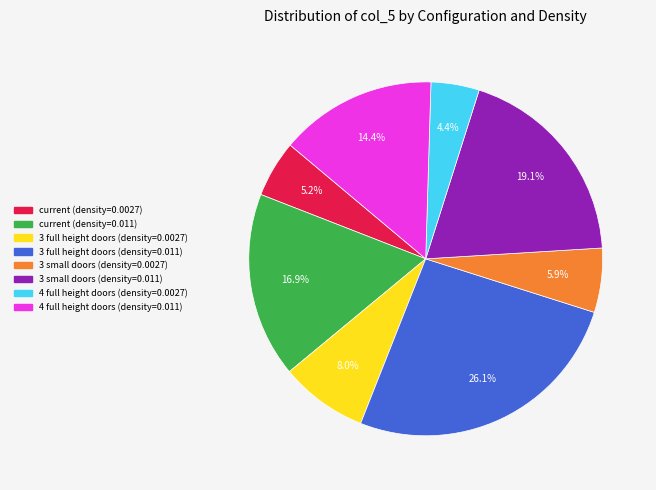

Count the number of slices in the pie.

8